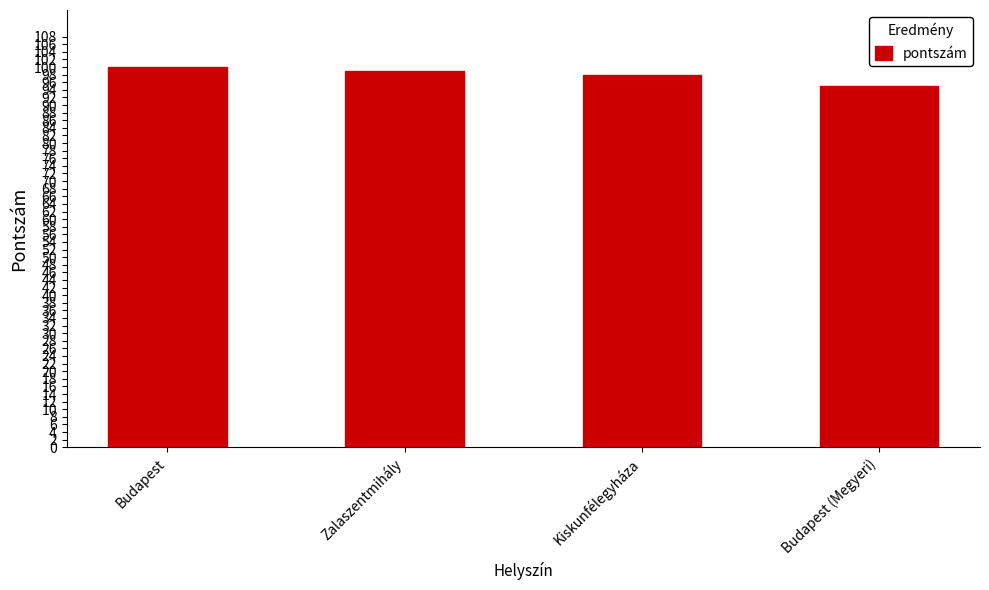

What is the label of the 4th bar from the right?

Budapest